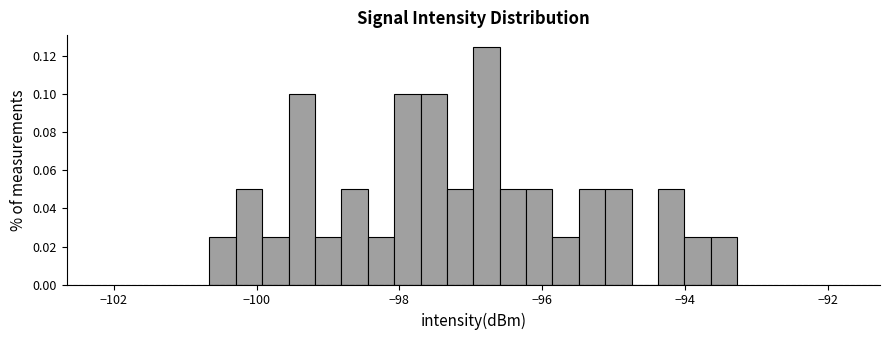

Around what value on the x-axis is the tallest bar? Give the approximate position of its centre, as read against the axis.

-96.8